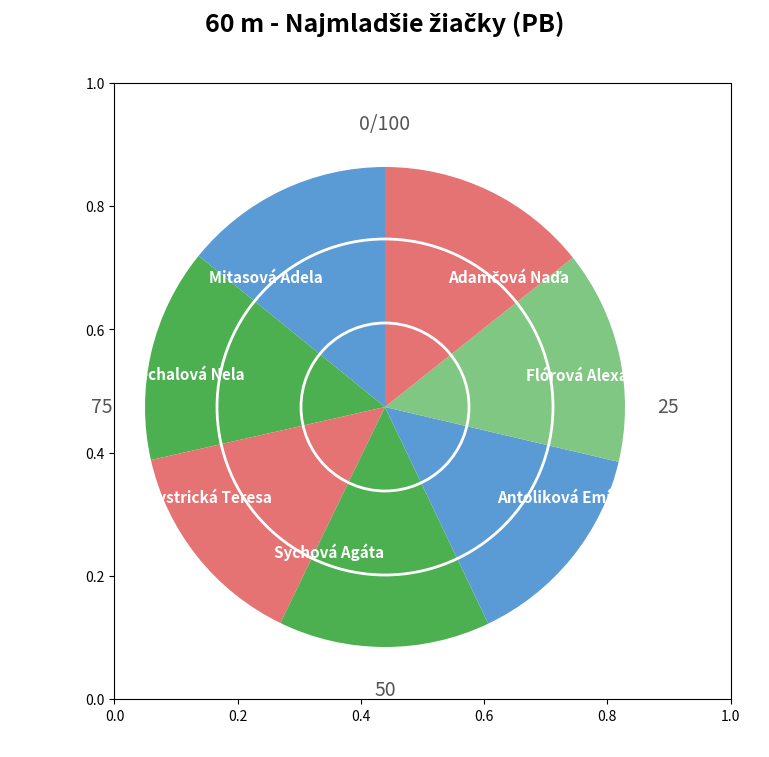

Approximately how many times larger is the value at Mitasová Adela compared to Sychová Agáta?

1.0